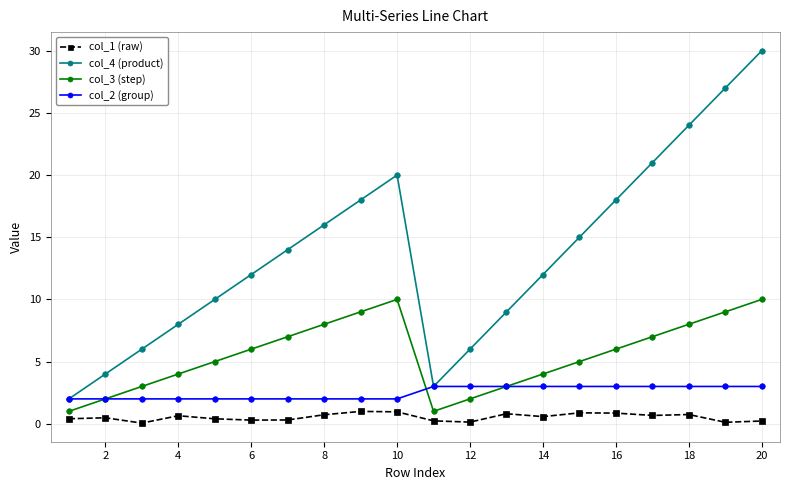

True or false: col_4 (product) has more than 1 points higher than both neighbors.

False